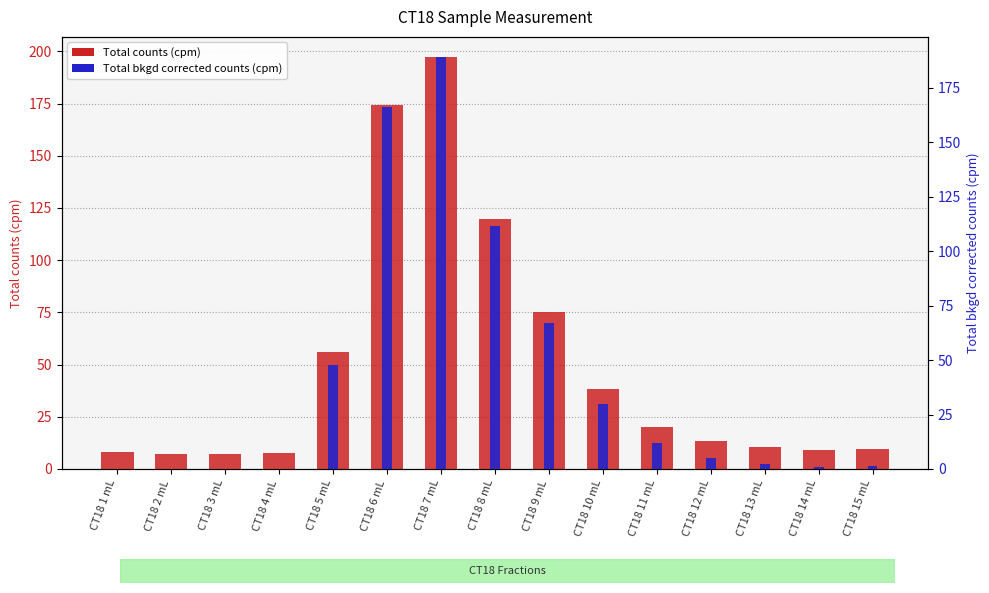

The Total bkgd corrected counts (cpm) series shows 54.1 at CT18 7 mL. True or false?

False